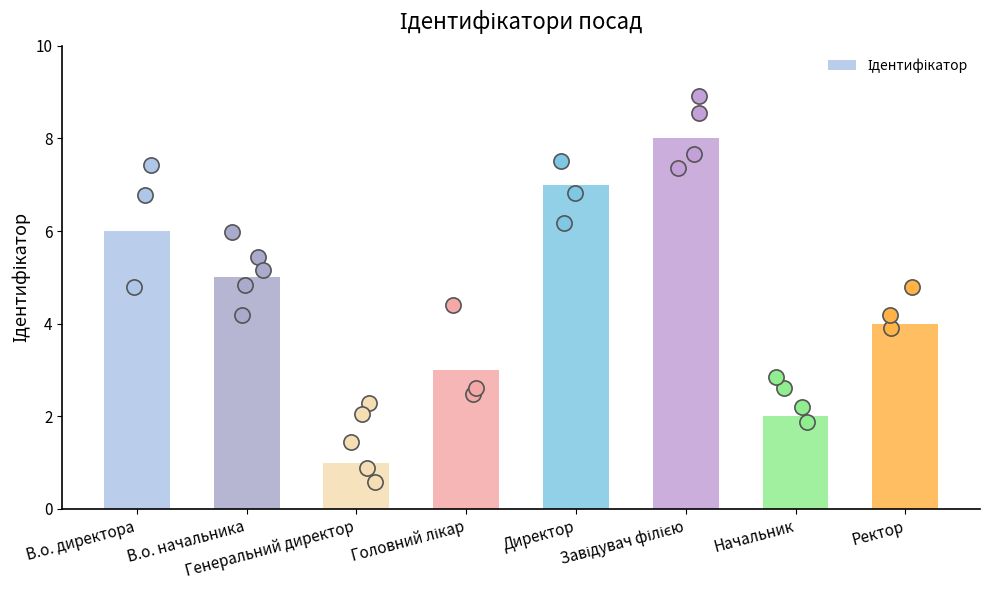

What is the change in value from Генеральний директор to Завідувач філією?

+7